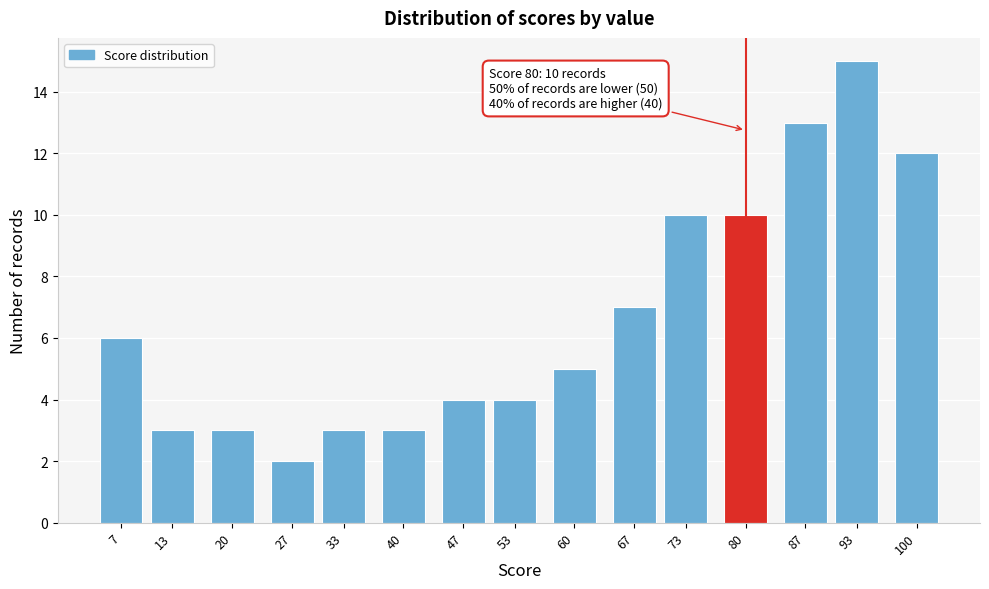

Reading left to right, transcribe all the data shown in this chart.

7=6	13=3	20=3	27=2	33=3	40=3	47=4	53=4	60=5	67=7	73=10	80=10	87=13	93=15	100=12